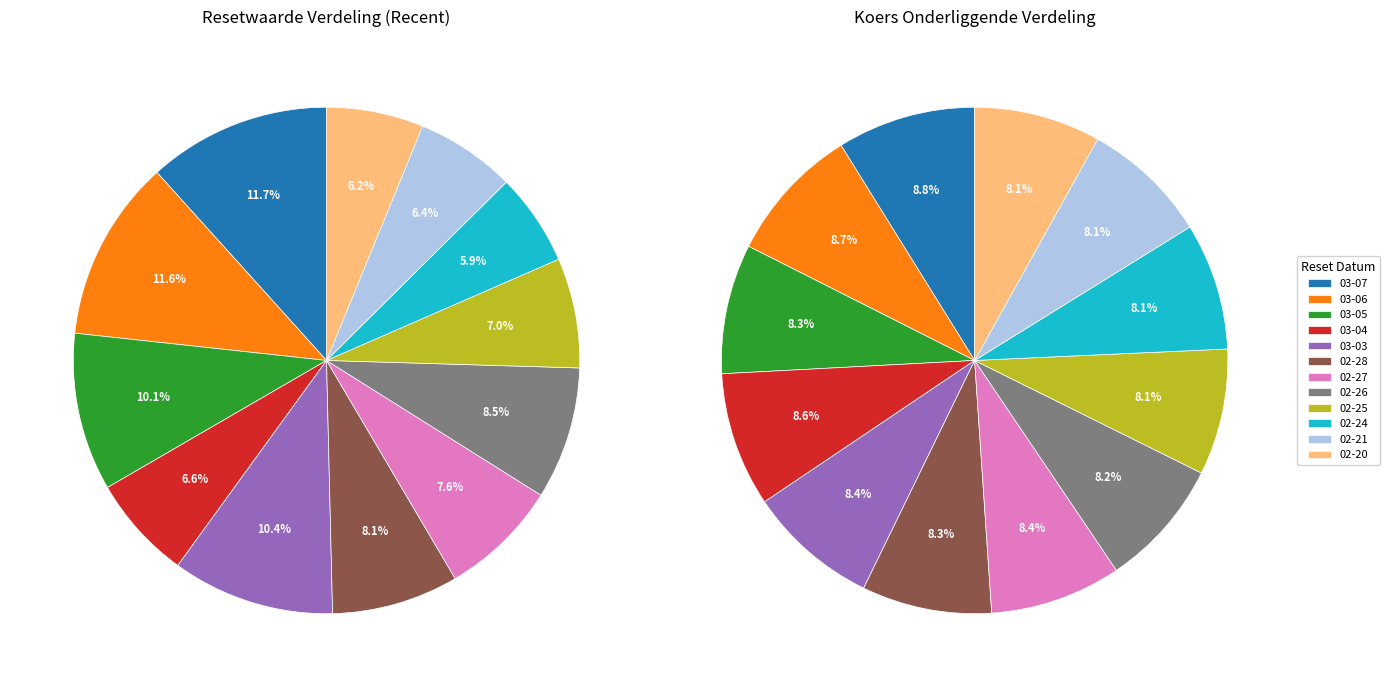

What percentage is the 2025-02-21 slice, to the nearest percent?

6%